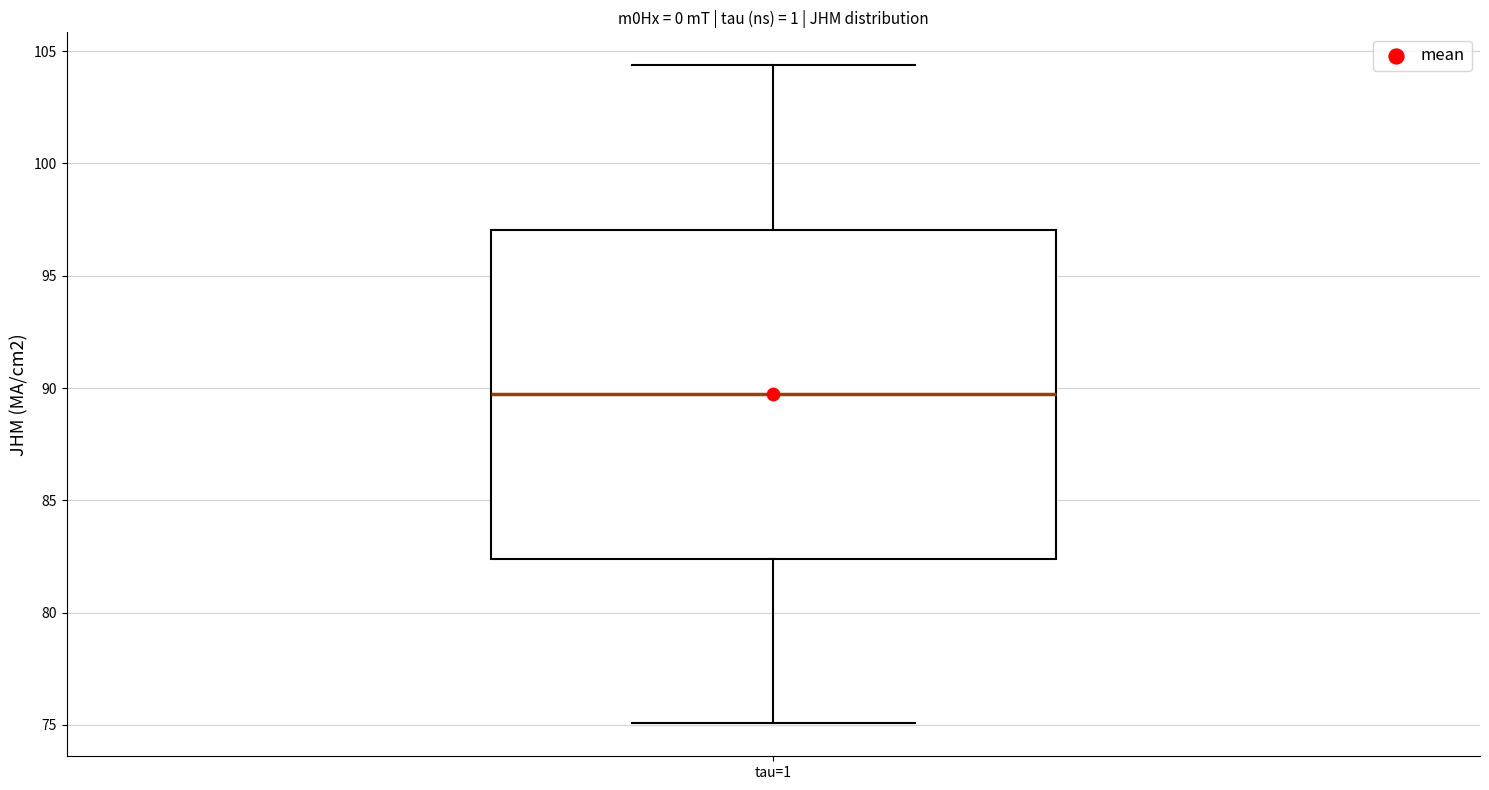

Transcribe this box plot: give where the median line is, the range the box spans, and where the two whiskers end, as read against the y-axis. The values are not printed on the chart, so give them approximately, as read against the axis.

median 89.5, box 82.5 to 97.0, whiskers 75.0 to 104.5